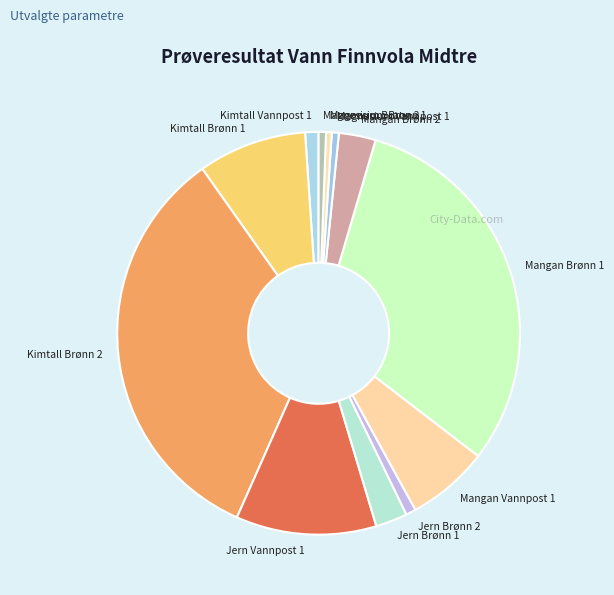

How many slices are in this pie chart?

12